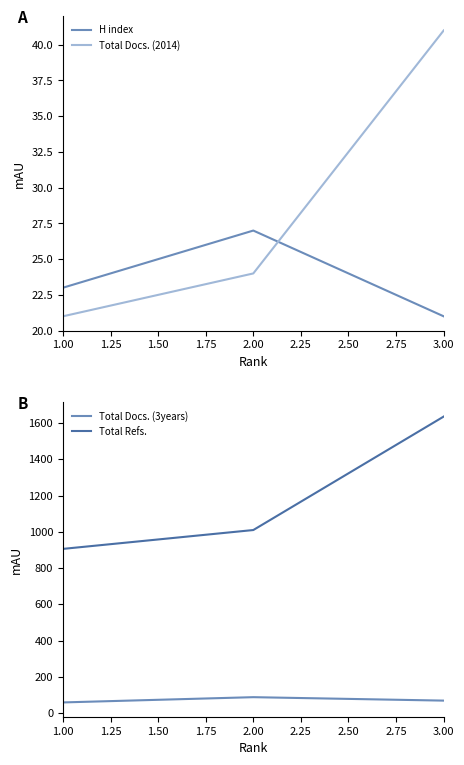

Reading left to right, list all the values displayed in this chart.

H index: 1.00=23	2.00=27	3.00=21
Total Docs. (2014): 1.00=21	2.00=24	3.00=41
Total Docs. (3years): 1.00=59	2.00=88	3.00=69
Total Refs.: 1.00=906	2.00=1010	3.00=1636